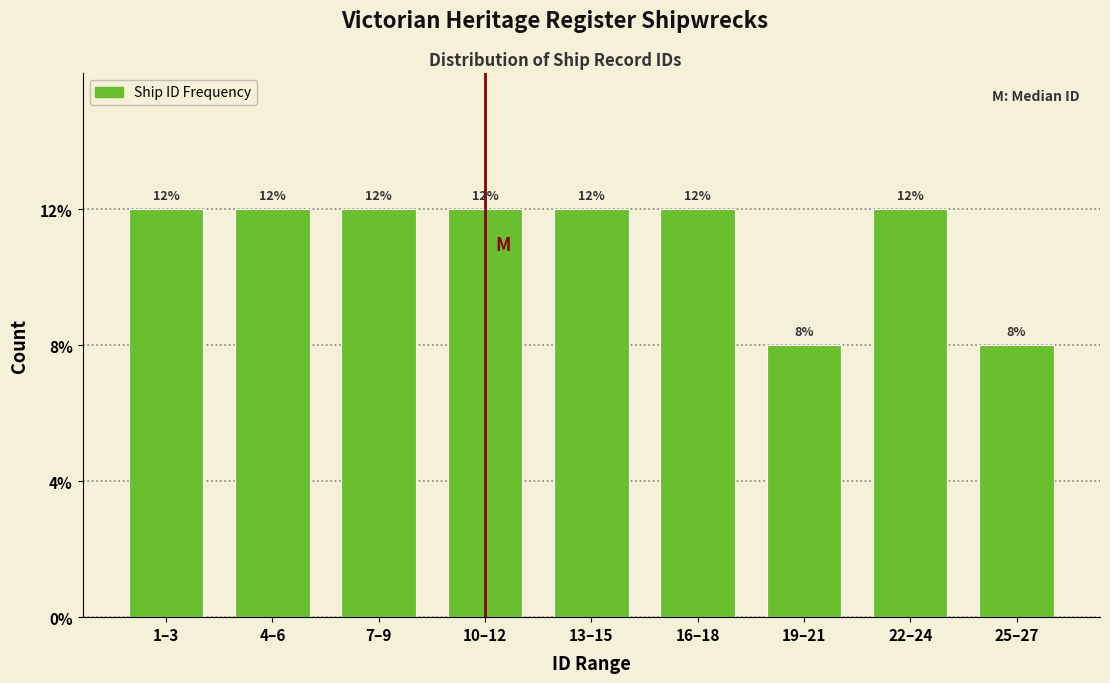

Are the bars horizontal?

No